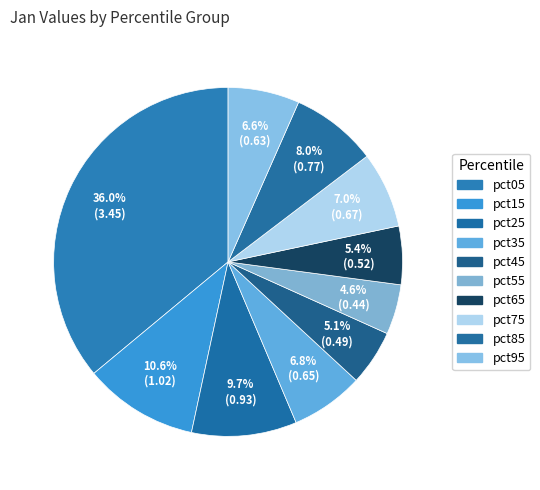

Rank the categories by value from lowest to highest.

pct55, pct45, pct65, pct95, pct35, pct75, pct85, pct25, pct15, pct05